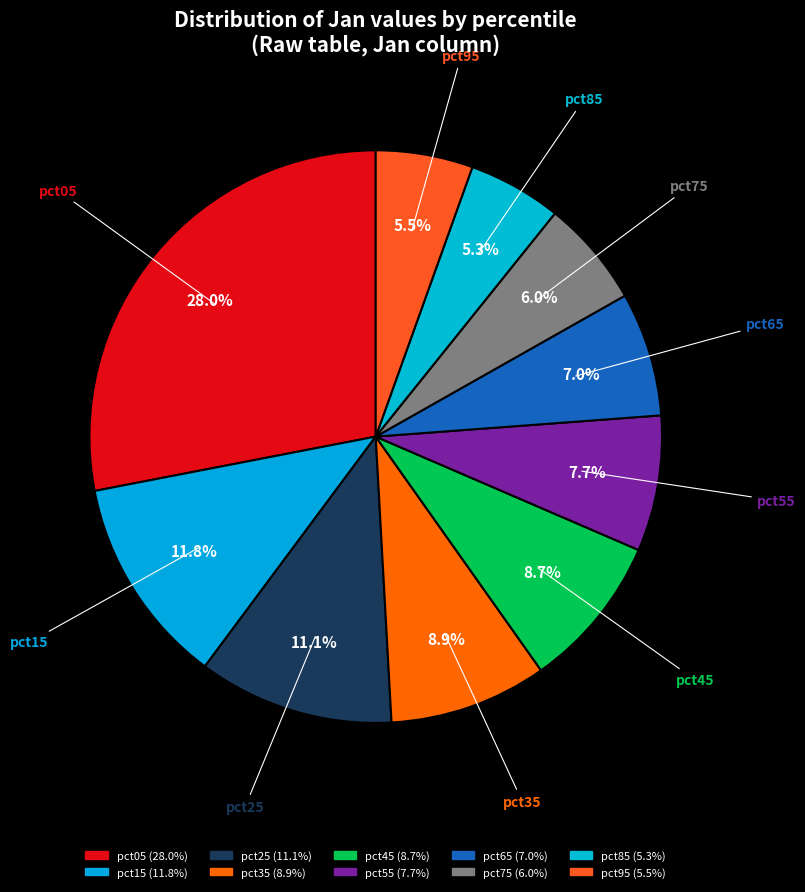

Count the number of slices in the pie.

10